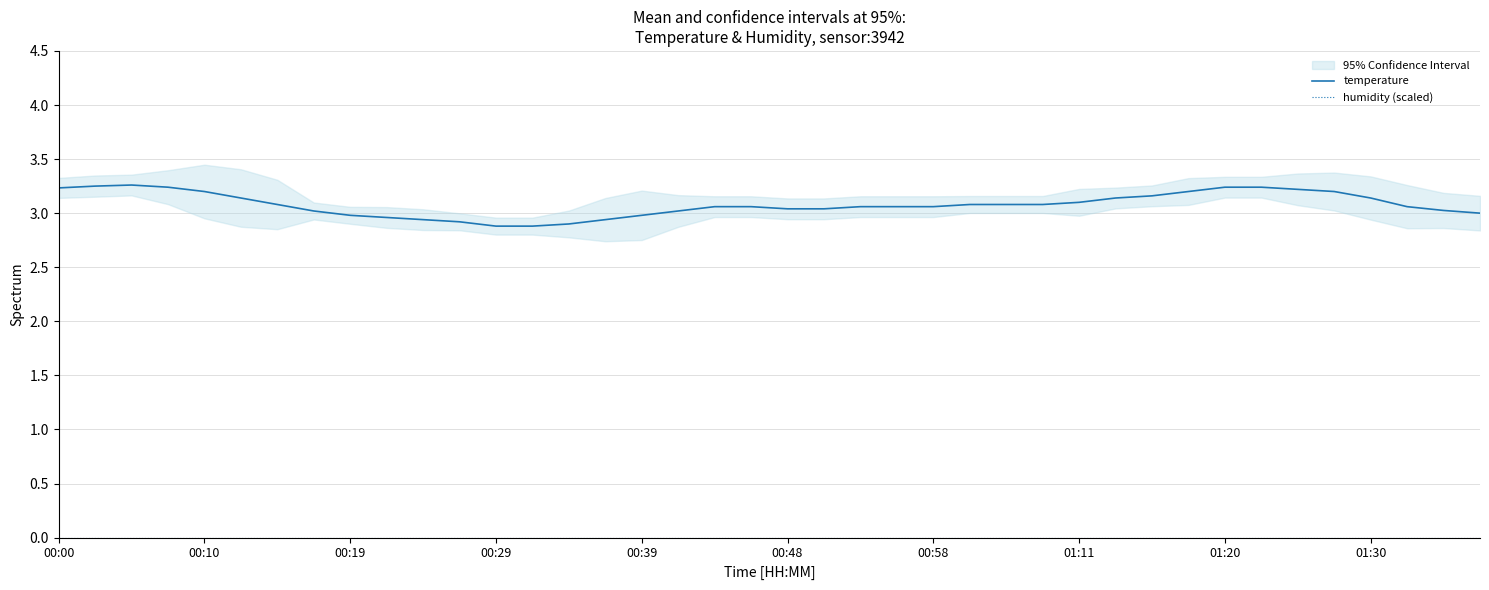

At how many categories does at least one series exceed 0?

40